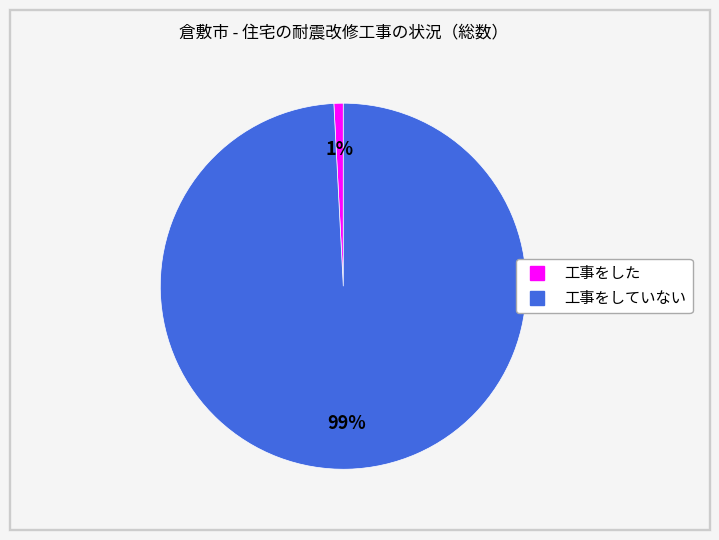

Combined, do 工事をした and 工事をしていない account for over 50%?

Yes